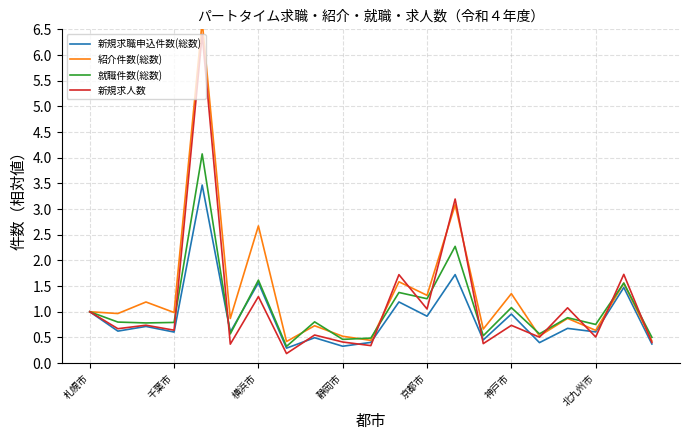

What is the minimum value shown in the chart?

0.2